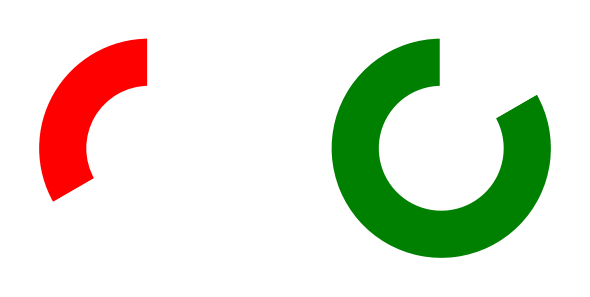

How many slices are in this pie chart?

2